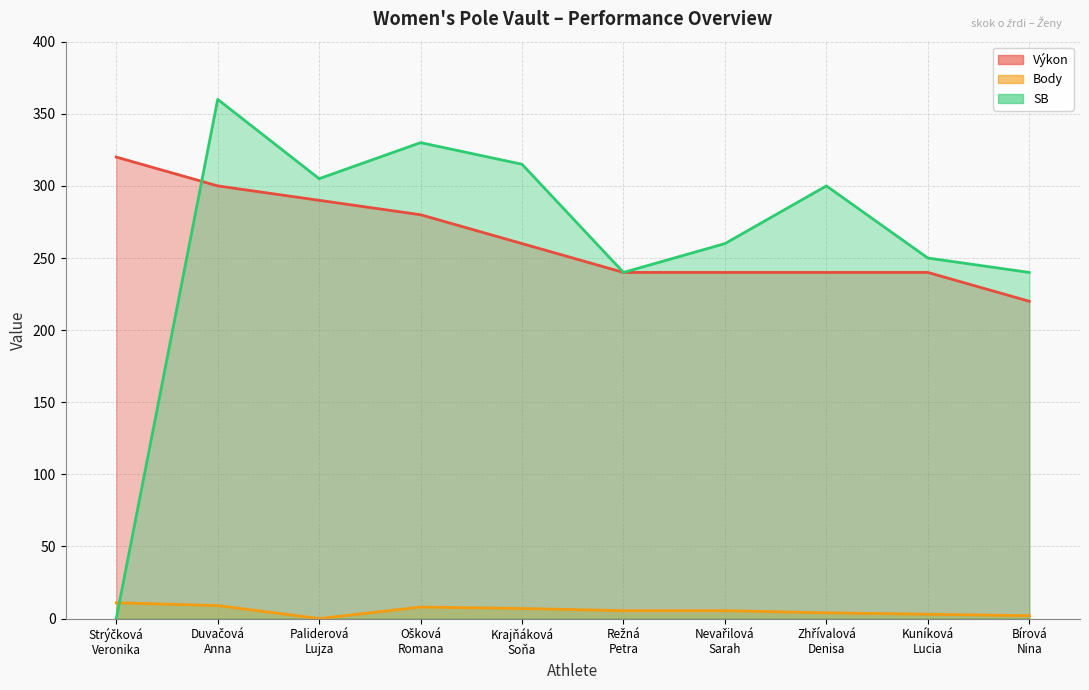

Reading right to left, what are all the values shown in this chart?

Výkon: Bírová
Nina=220.0	Kuníková
Lucia=240.0	Zhřívalová
Denisa=240.0	Nevařilová
Sarah=240.0	Režná
Petra=240.0	Krajňáková
Soňa=260.0	Ošková
Romana=280.0	Paliderová
Lujza=290.0	Duvačová
Anna=300.0	Strýčková
Veronika=320.0
Body: Bírová
Nina=2.0	Kuníková
Lucia=3.0	Zhřívalová
Denisa=4.0	Nevařilová
Sarah=5.5	Režná
Petra=5.5	Krajňáková
Soňa=7.0	Ošková
Romana=8.0	Paliderová
Lujza=0.0	Duvačová
Anna=9.0	Strýčková
Veronika=11.0
SB: Bírová
Nina=240.0	Kuníková
Lucia=250.0	Zhřívalová
Denisa=300.0	Nevařilová
Sarah=260.0	Režná
Petra=240.0	Krajňáková
Soňa=315.0	Ošková
Romana=330.0	Paliderová
Lujza=305.0	Duvačová
Anna=360.0	Strýčková
Veronika=0.0